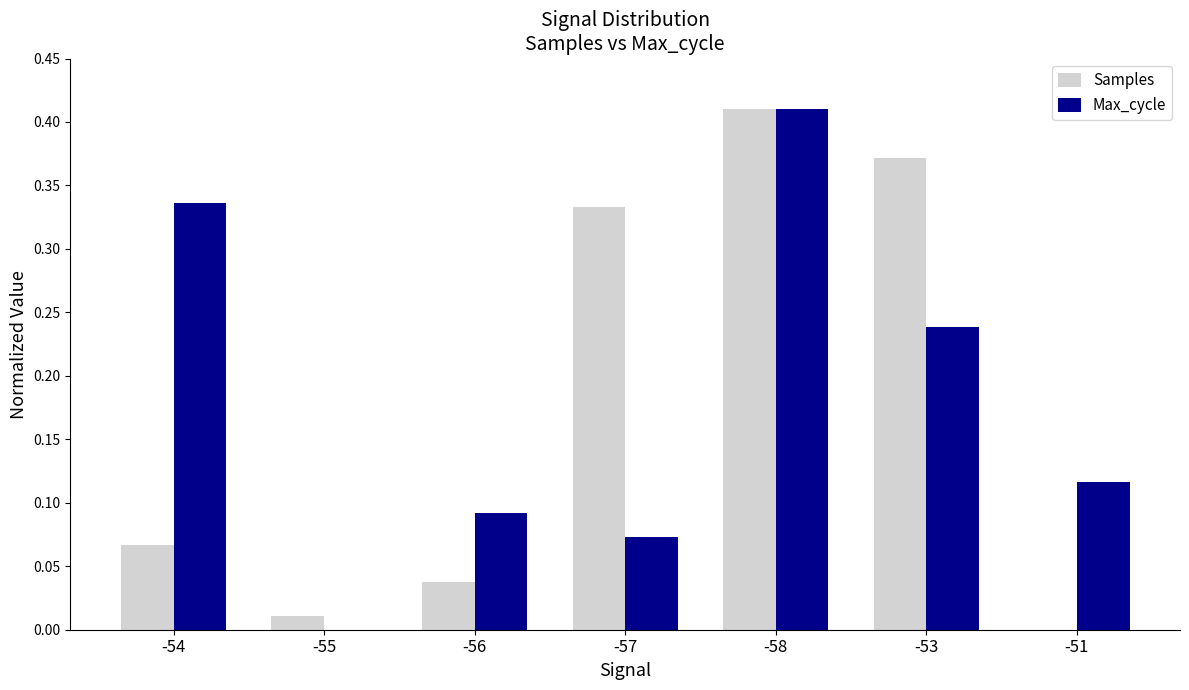

Are the bars horizontal?

No